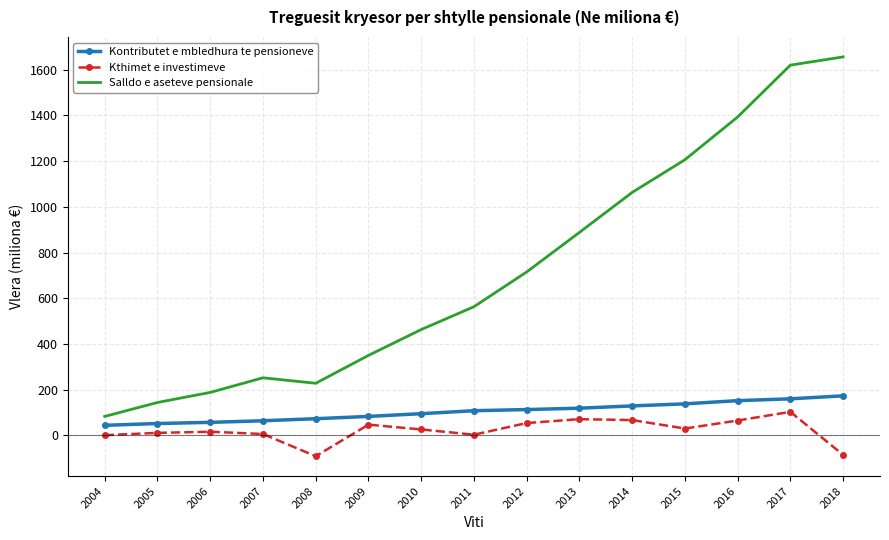

True or false: Kontributet e mbledhura te pensioneve and Kthimet e investimeve cross at least once.

False